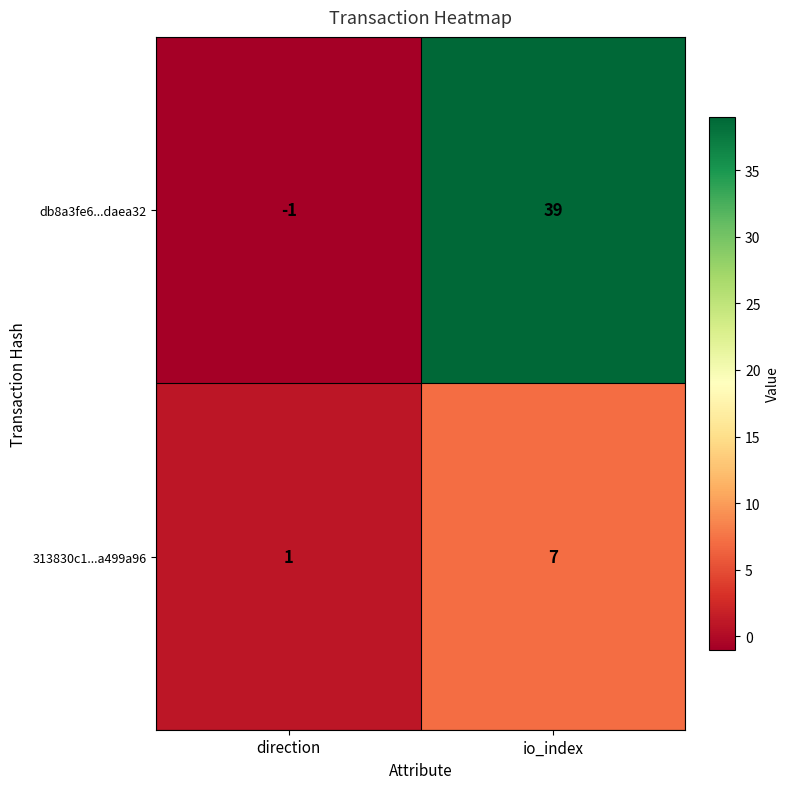

At which label is db8a3fe6...daea32 closest to 19?

direction